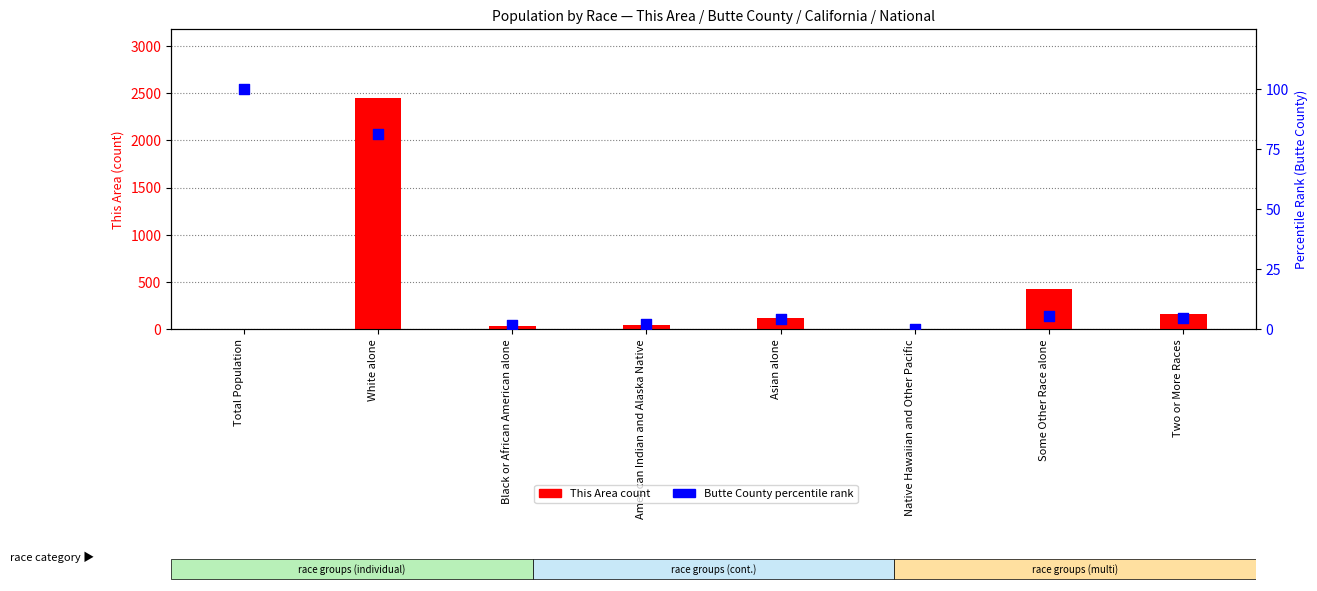

At how many categories does at least one series exceed 175?

2